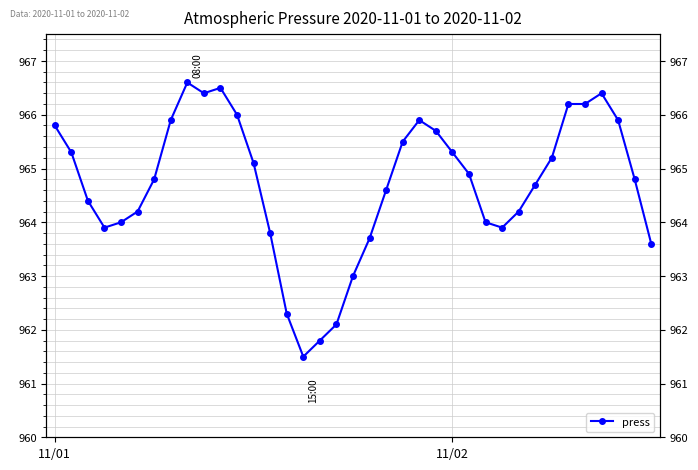

How many data points are less than 964?

10